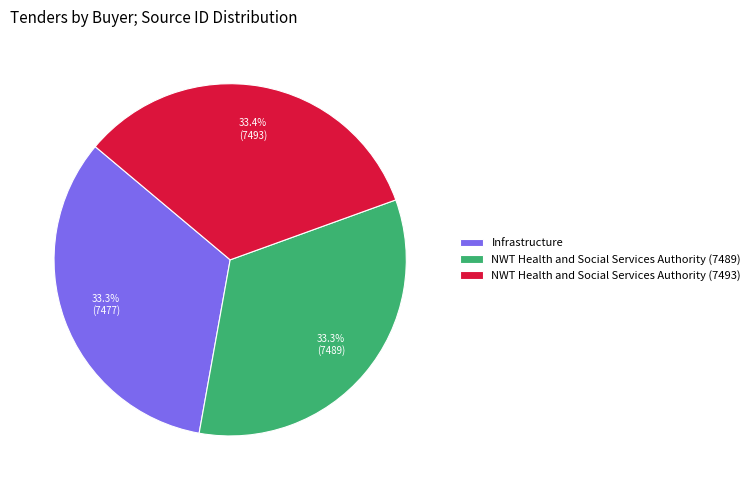

What percentage is the Infrastructure slice, to the nearest percent?

33%